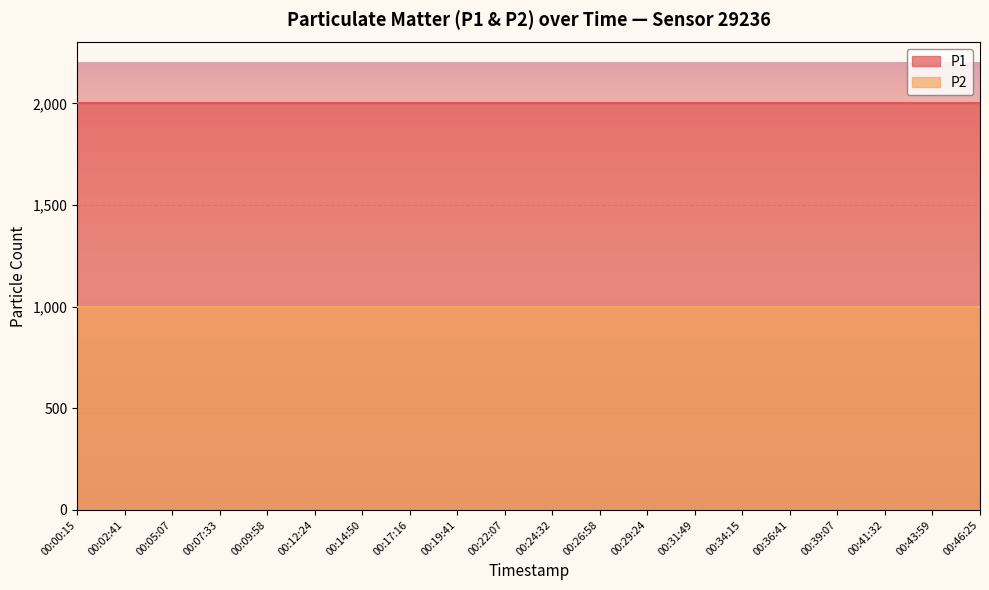

At which label does P2 reach its peak?

00:00:15